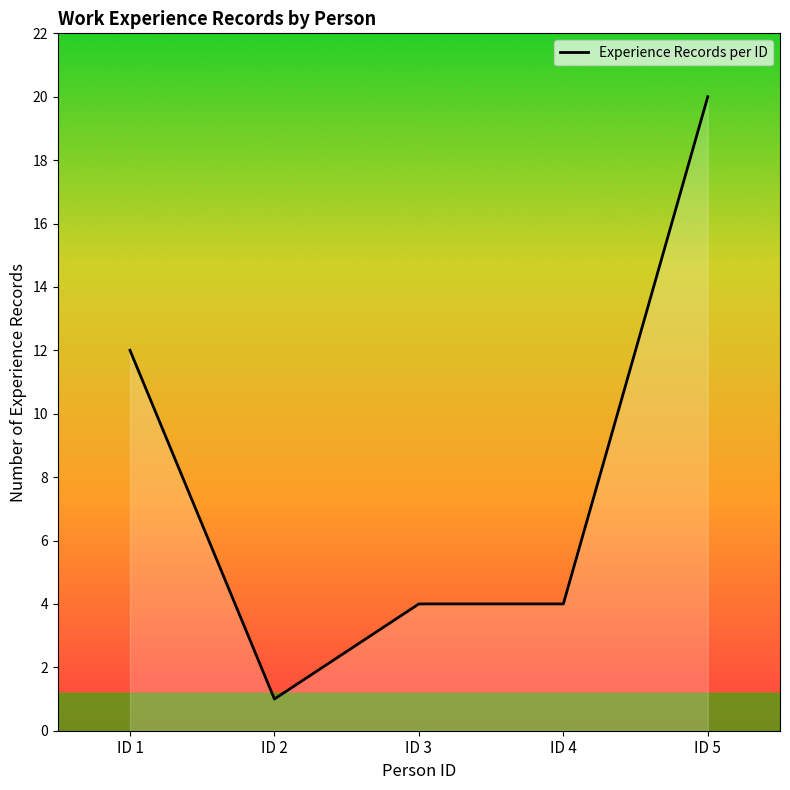

At which label does the data first exceed 4?

ID 1